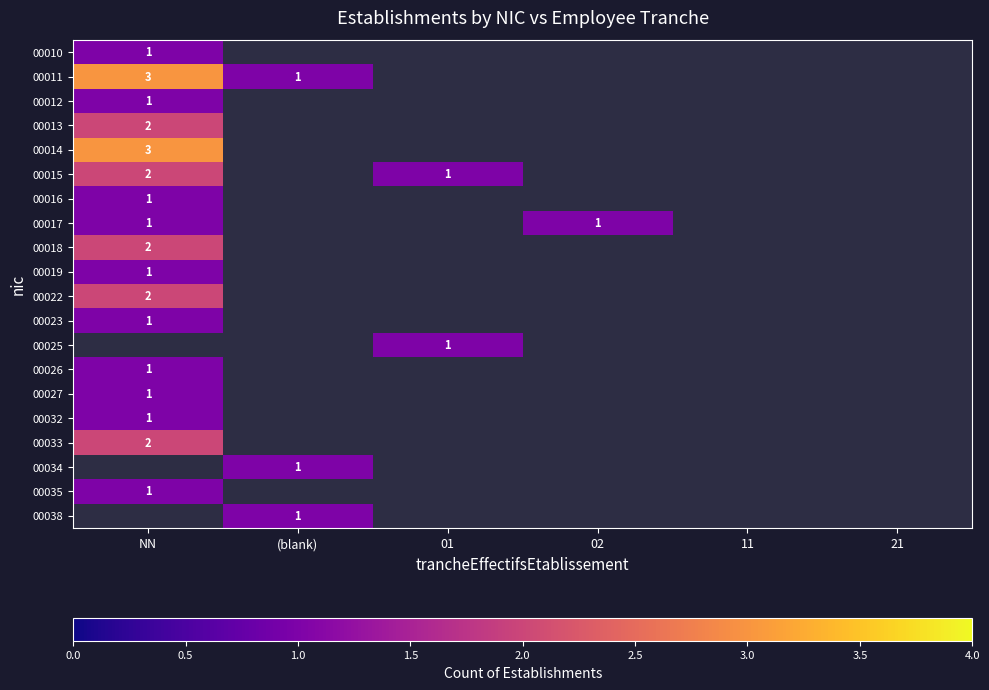

Which series has the largest range (max minus min)?

00011